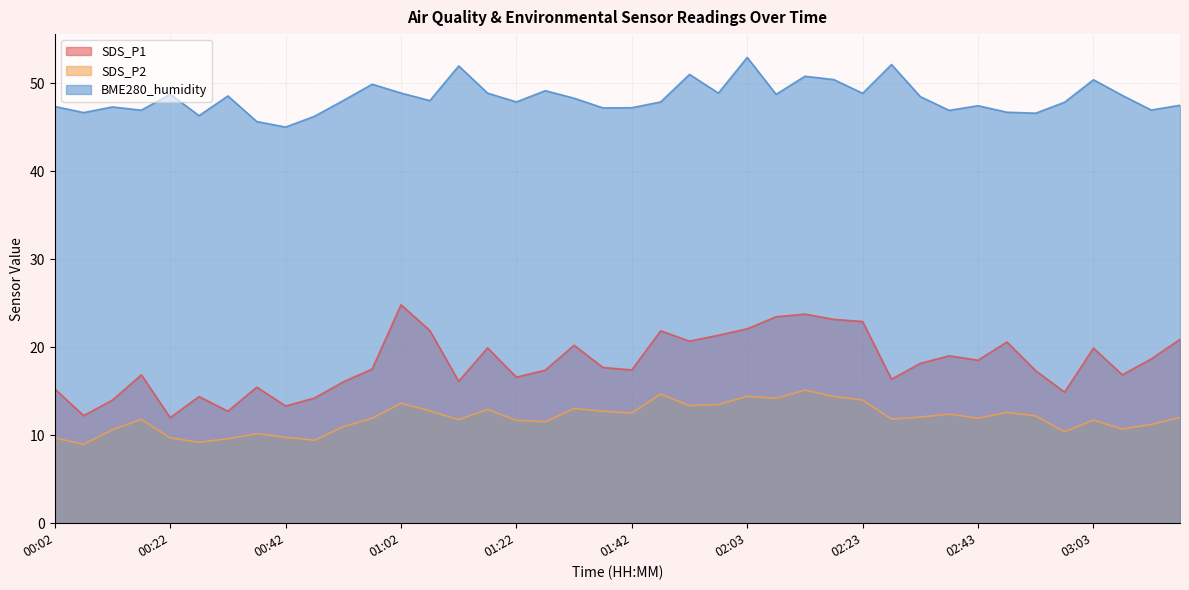

Rank the series by their maximum value, from lowest to highest.

SDS_P2, SDS_P1, BME280_humidity